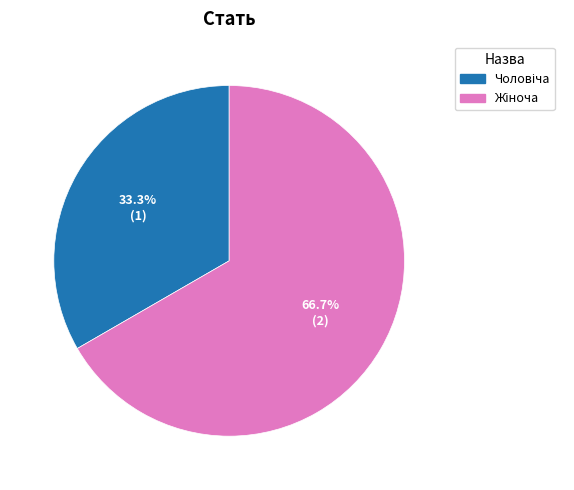

Is there any slice that represents more than half of the pie?

Yes